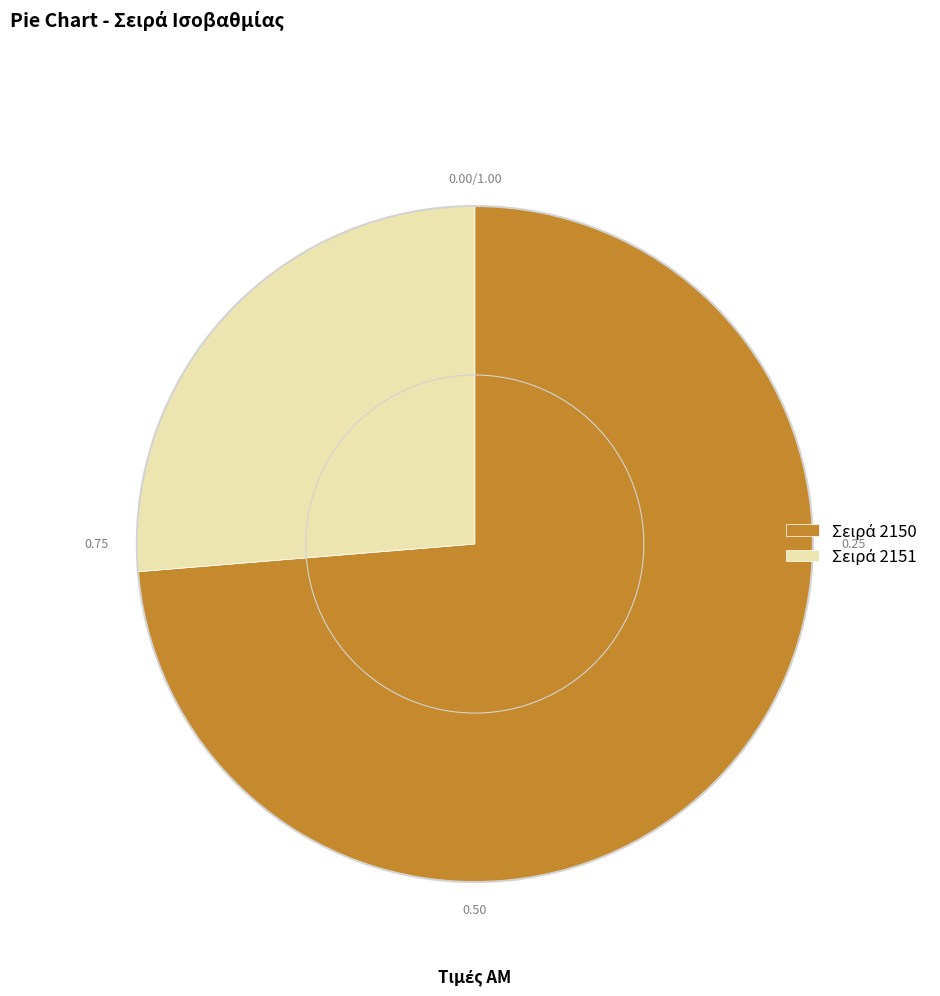

How many slices are in this pie chart?

2